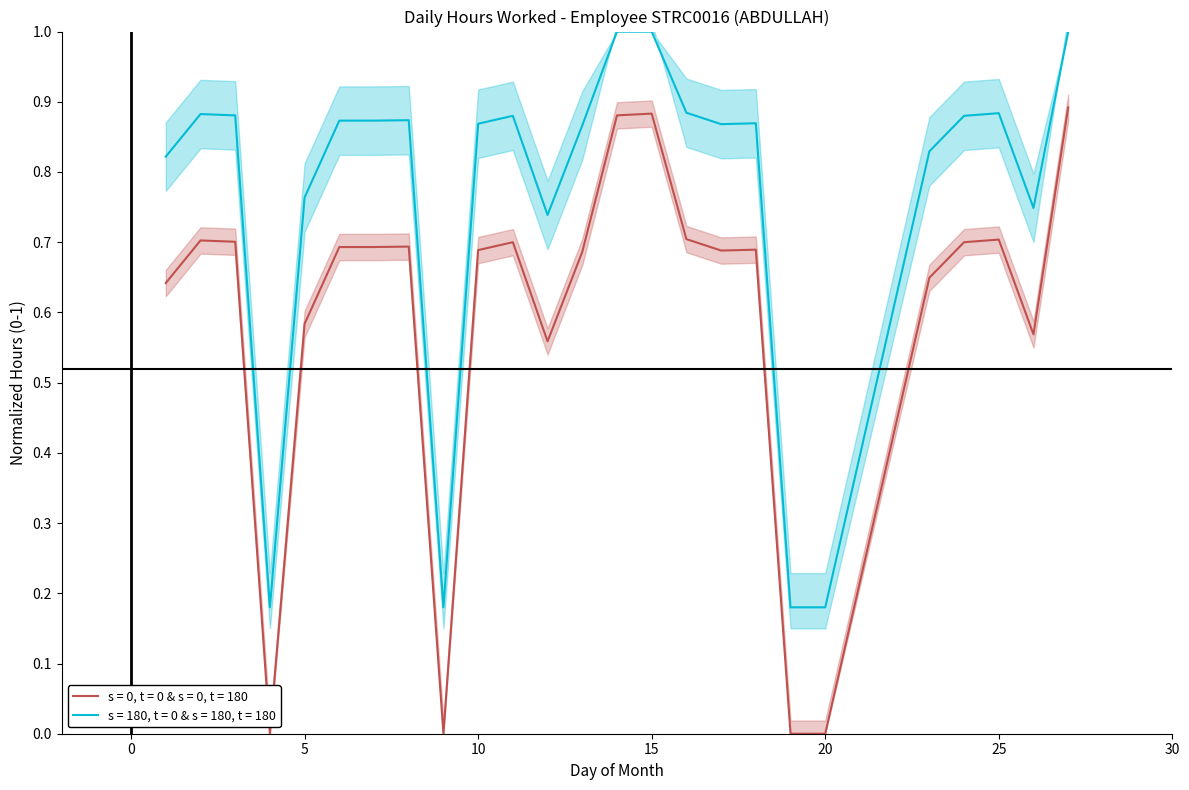

Rank the series at 25 from highest to lowest value.

Hours Worked Upper, Hours Worked